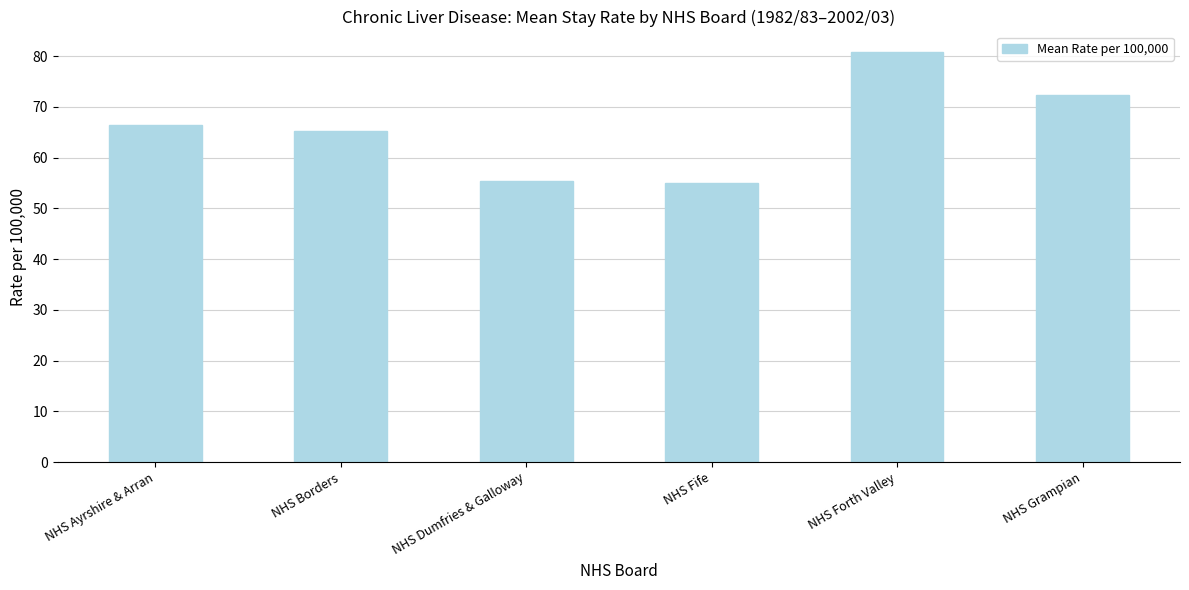

How many series are shown in this chart?

1